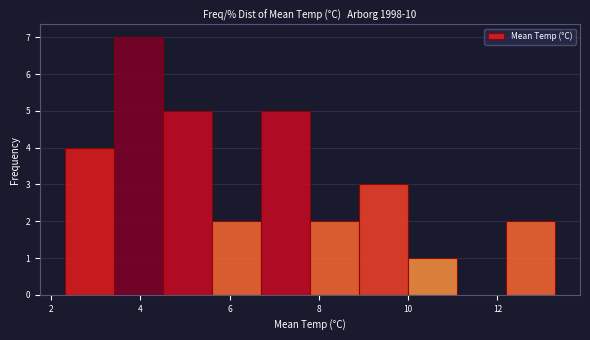

Over which range of the x-axis is the bar tallest?

3.4 to 4.5